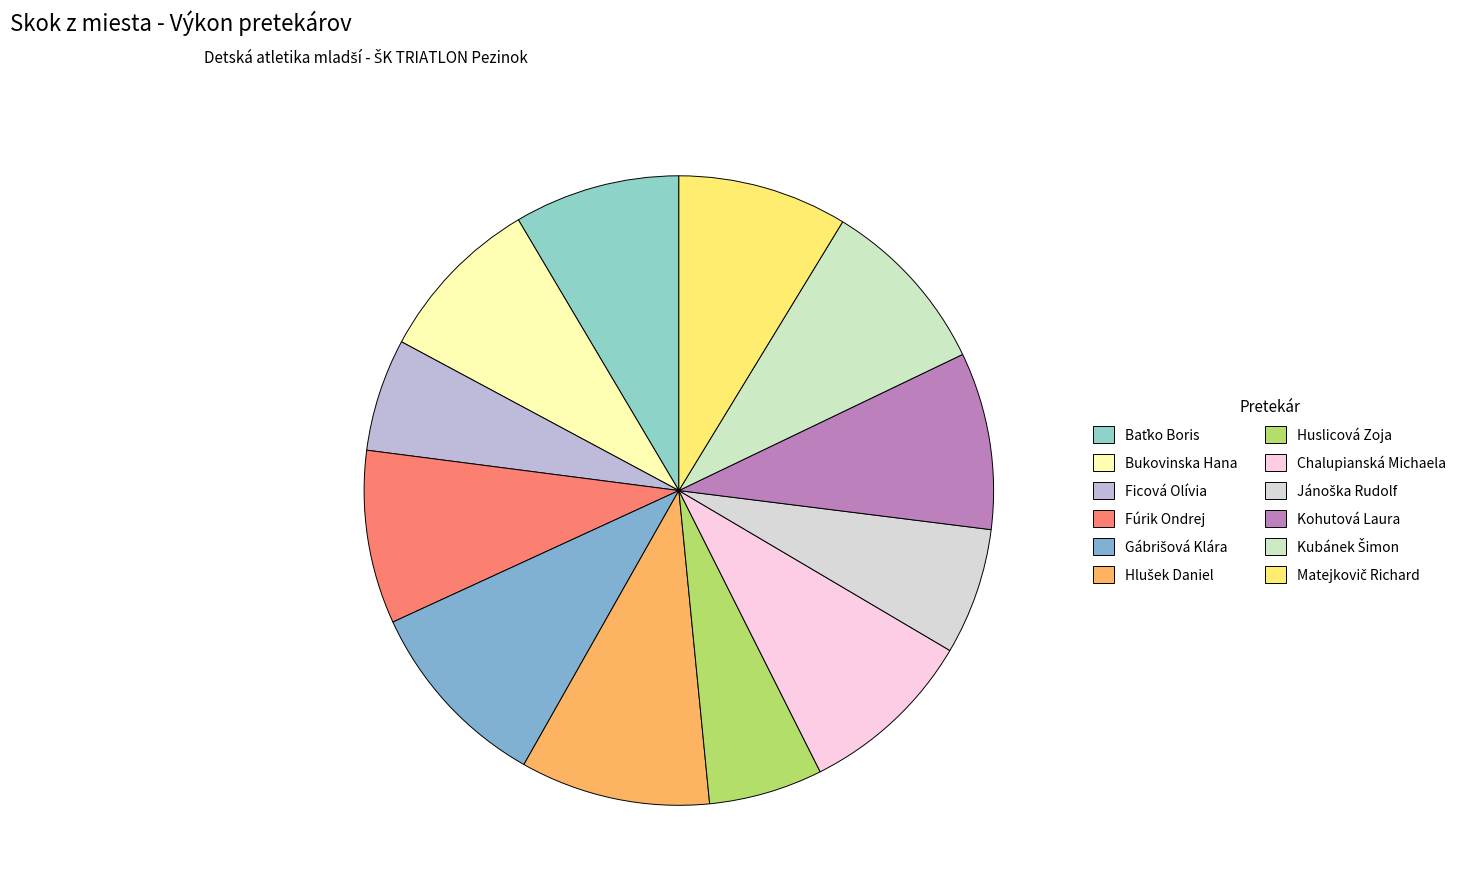

Count the number of slices in the pie.

12